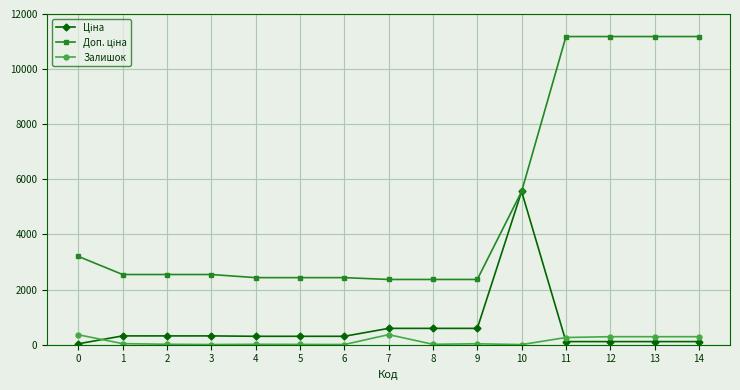

At how many categories does at least one series exceed 463?

15